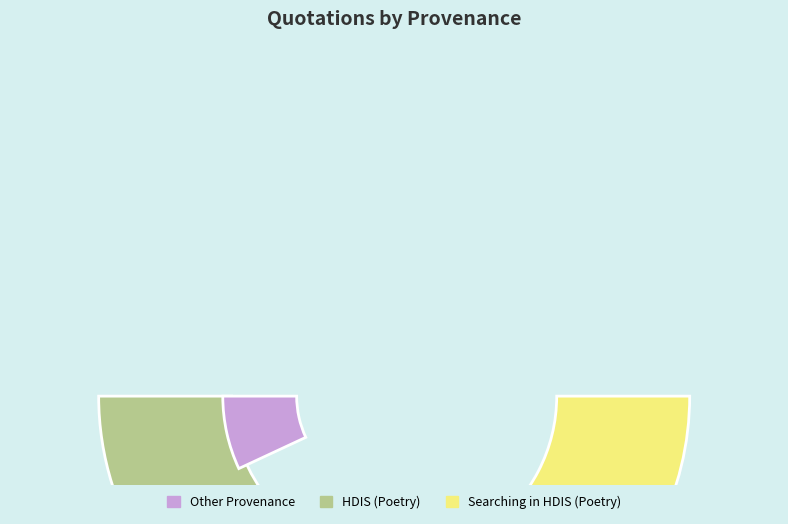

Does HDIS (Poetry) represent more than half of the total?

No